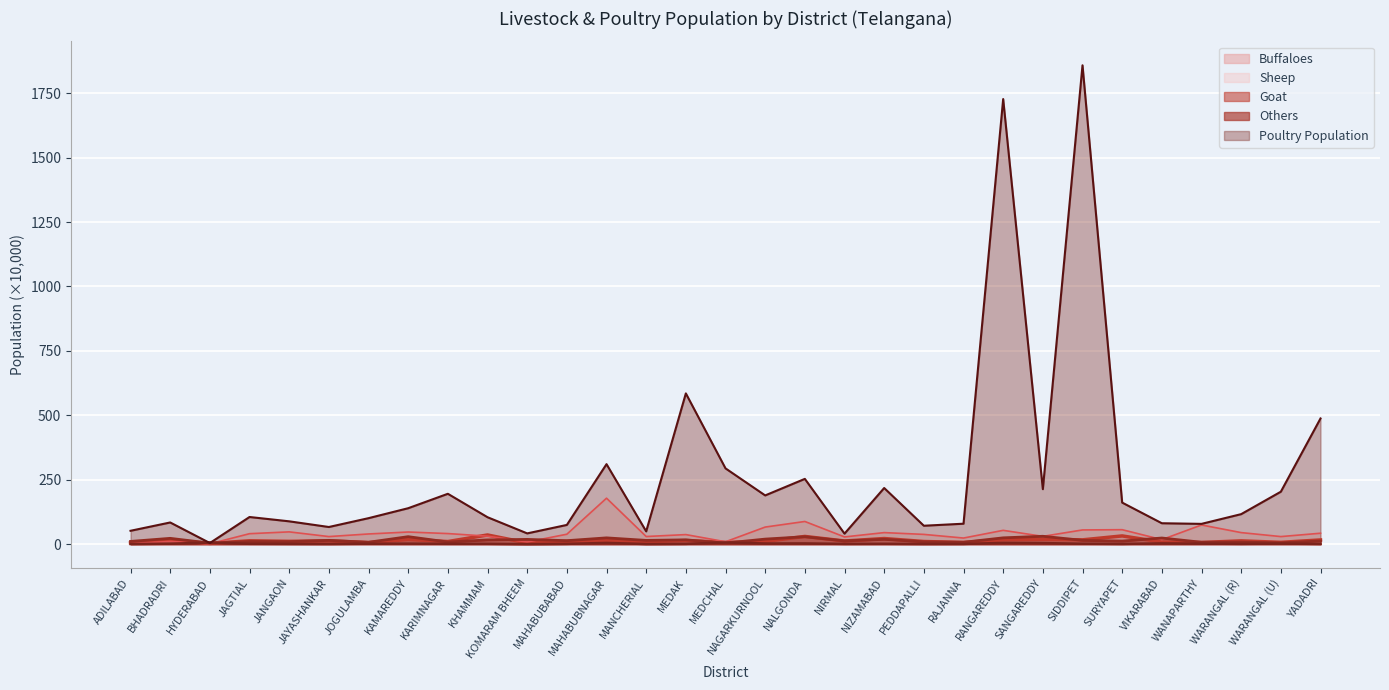

True or false: Goat has a value of 13.4 at MAHABUBABAD.

True